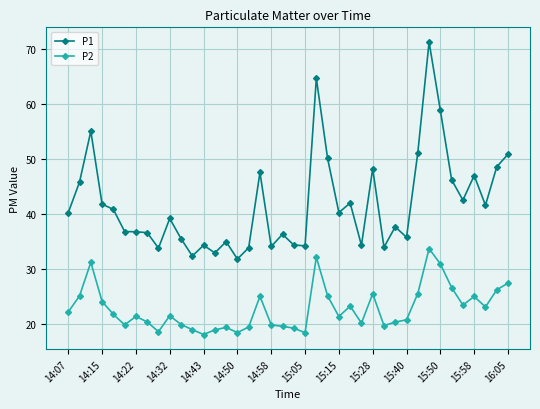

How many data points does each series have?

40